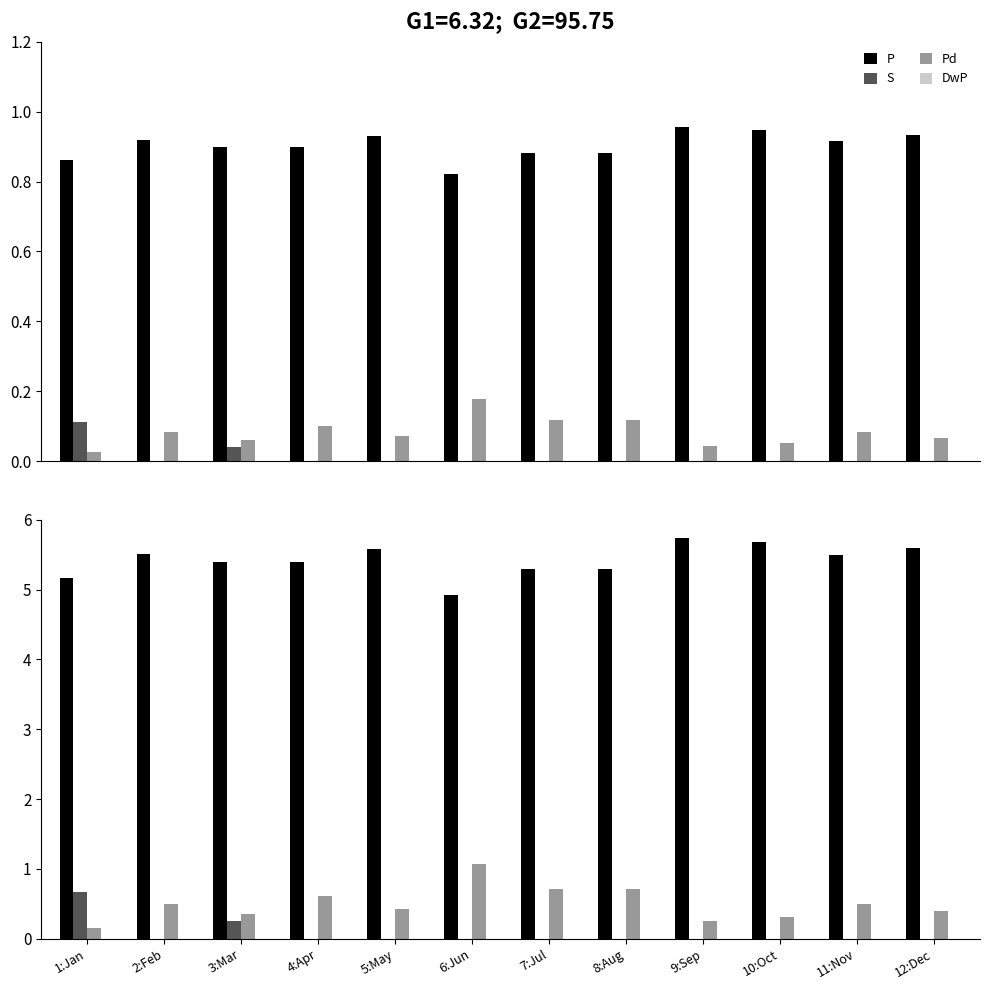

List the labels in order of P value, smallest first.

6:Jun, 1:Jan, 8:Aug, 7:Jul, 4:Apr, 3:Mar, 11:Nov, 2:Feb, 5:May, 12:Dec, 10:Oct, 9:Sep